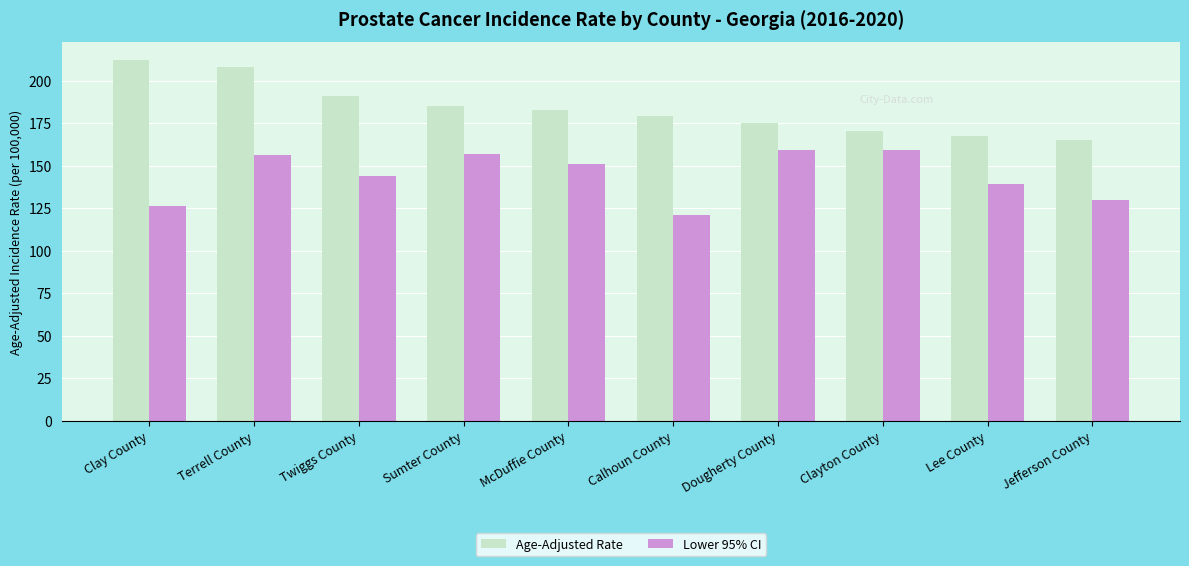

What is the sum of all Age-Adjusted Rate values?

1835.5